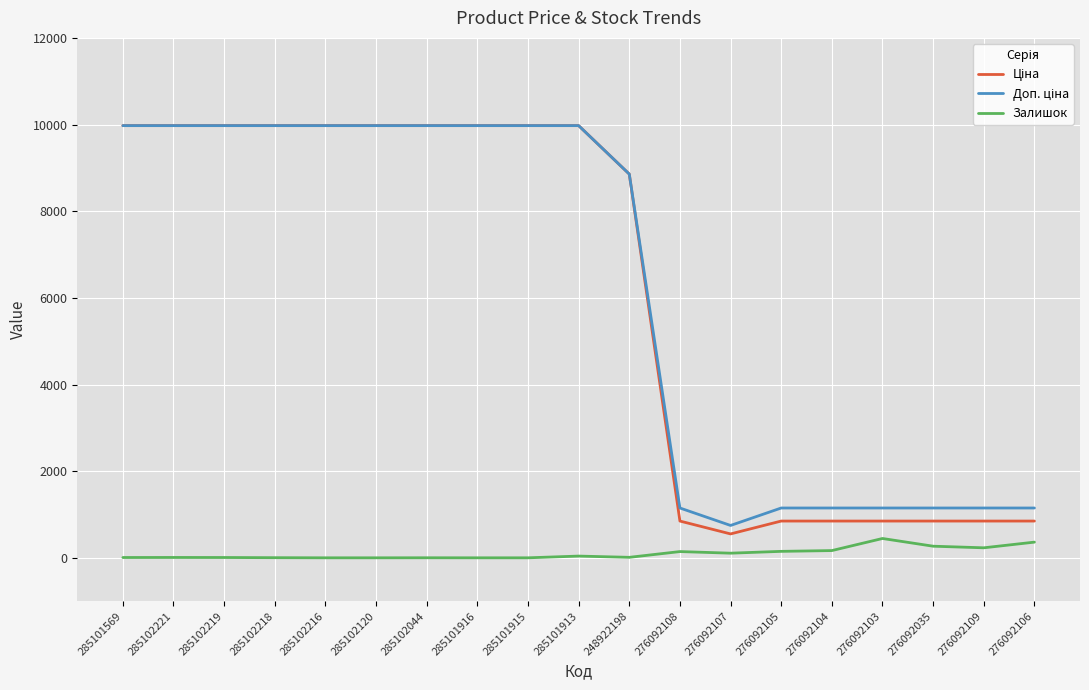

Is it true that Залишок equals 268.0 at 276092035?

True